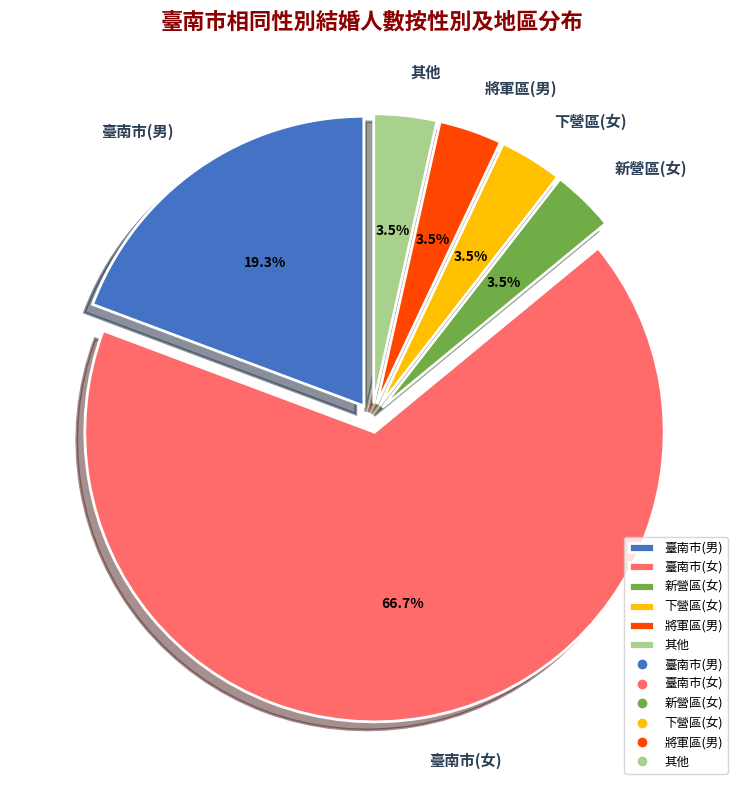

Between 其他 and 臺南市(女), which is larger?

臺南市(女)